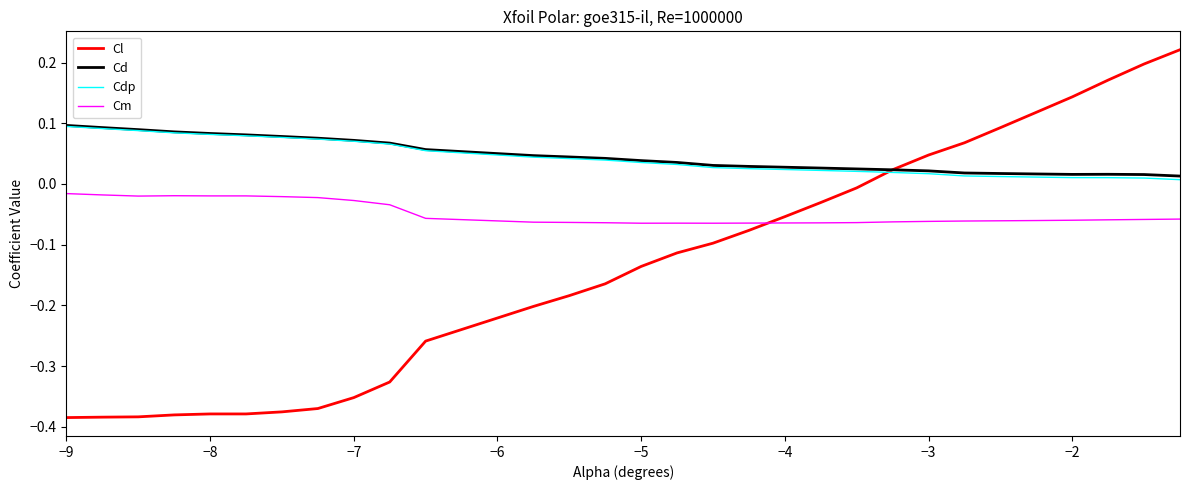

Which series has the widest spread of values?

Cl